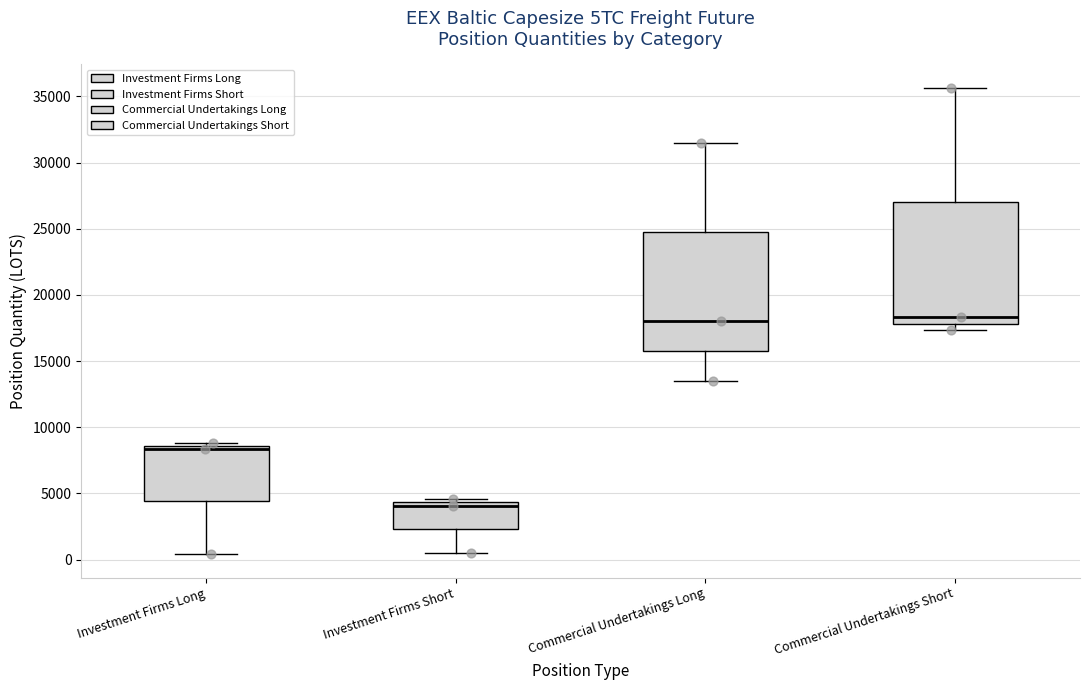

Reading left to right, transcribe this box plot: for each box, give where its median line is, the range the box spans, and where its two whiskers end, as read against the y-axis. The values are not printed on the chart, so give them approximately, as read against the axis.

Investment Firms Long: median 8500 (just below the box's upper edge), box 4500 to 8500, whiskers 500 to 9000
Investment Firms Short: median 4000, box 2500 to 4500, whiskers 500 to 4500 (just above the box's upper edge)
Commercial Undertakings Long: median 18000, box 15500 to 24500, whiskers 13500 to 31500
Commercial Undertakings Short: median 18500, box 18000 to 27000, whiskers 17500 to 35500